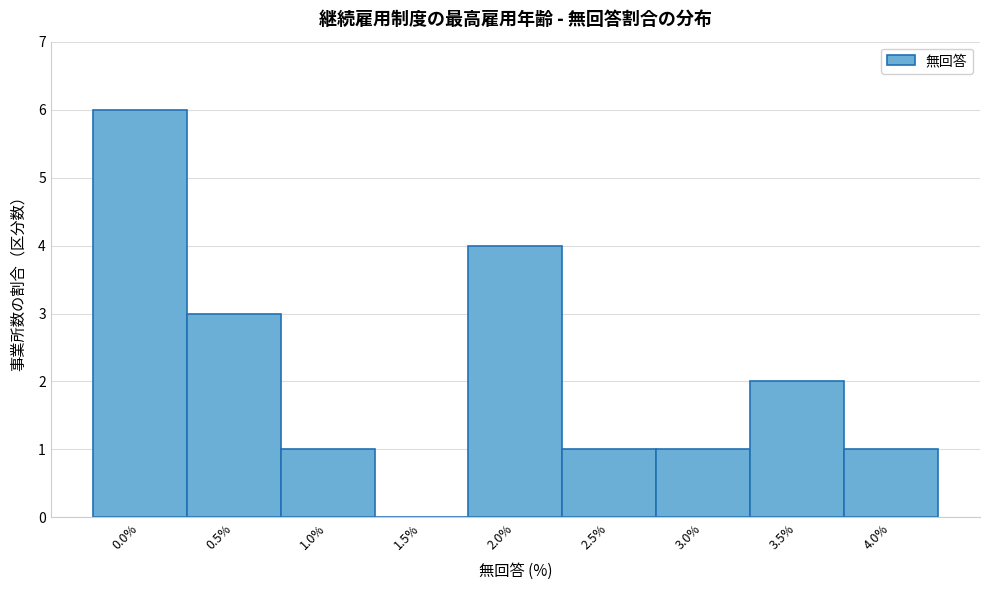

Reading left to right, extract all data points from this chart.

0.0%=6	0.5%=3	1.0%=1	1.5%=0	2.0%=4	2.5%=1	3.0%=1	3.5%=2	4.0%=1